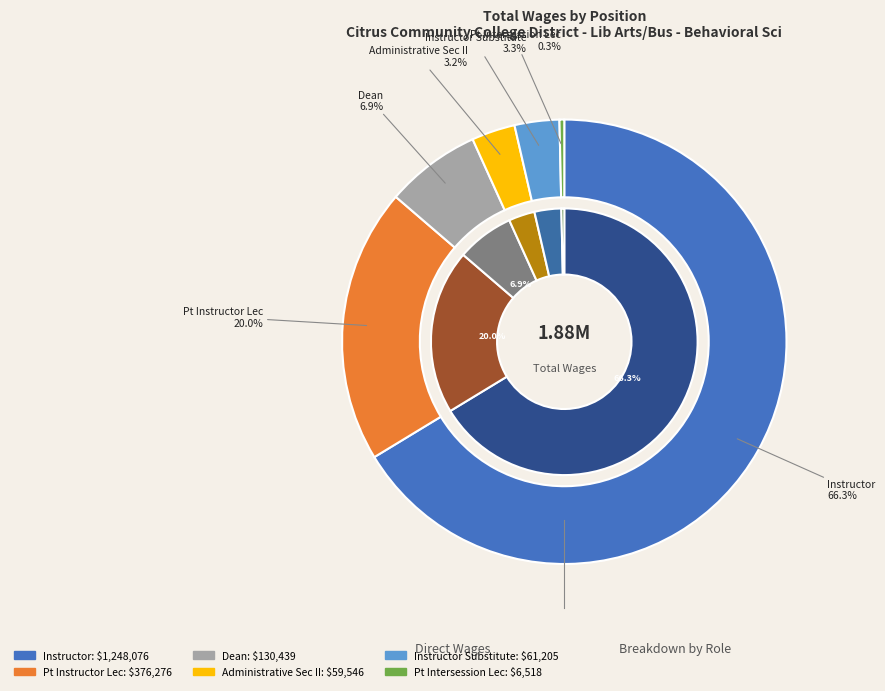

What is the change in value from Dean to Pt Intersession Lec?

-123921